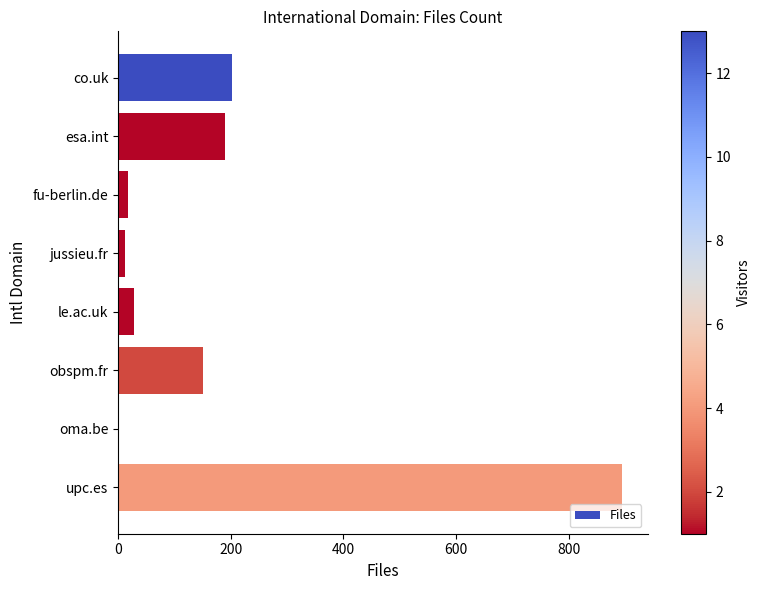

Are the bars horizontal?

Yes